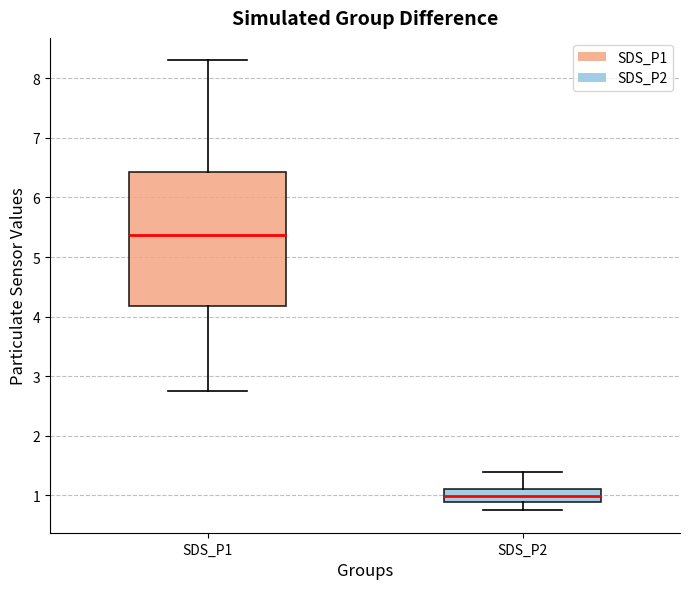

Where does the lower whisker of the box for SDS_P2 end on the y-axis? The values are not printed on the chart, so give them approximately, as read against the axis.

0.8